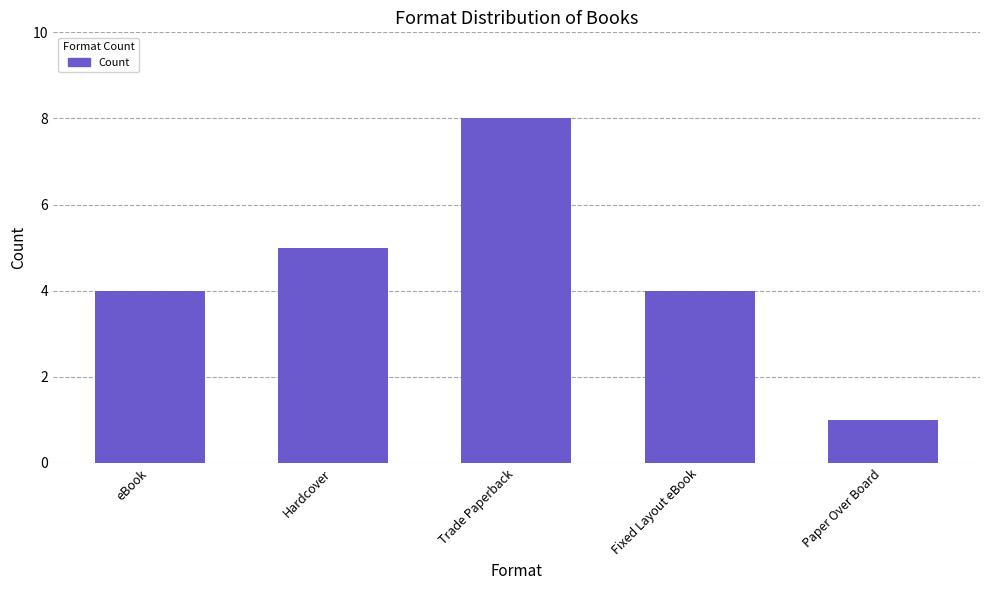

Are the bars horizontal?

No